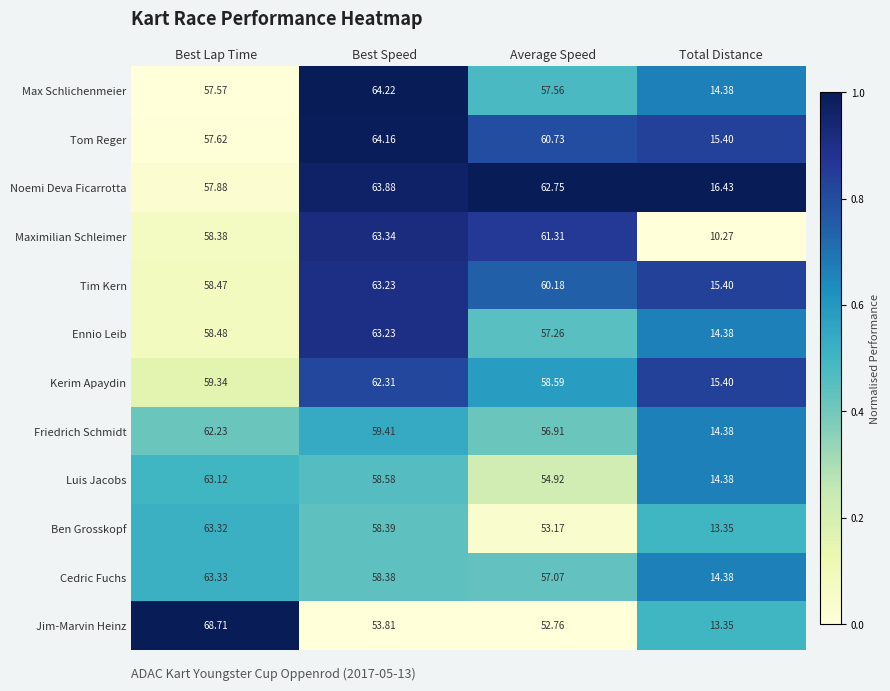

Is the value of Friedrich Schmidt at Best Speed greater than the value of Jim-Marvin Heinz at Best Lap Time?

No